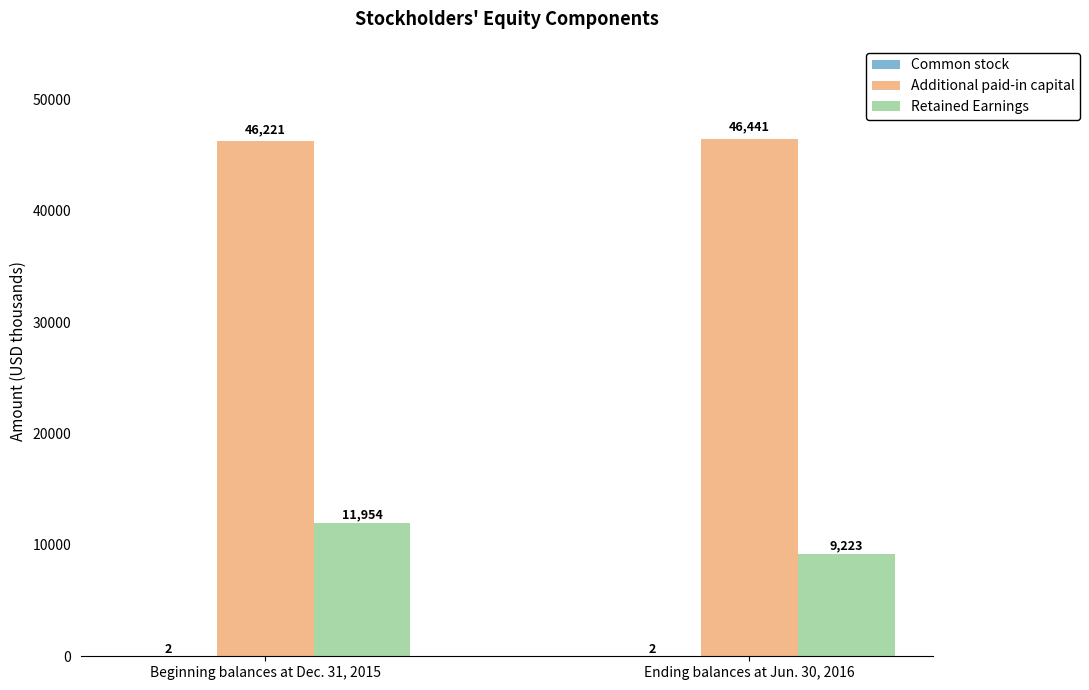

Which category has the highest value in the Retained Earnings series?

Beginning balances at Dec. 31, 2015